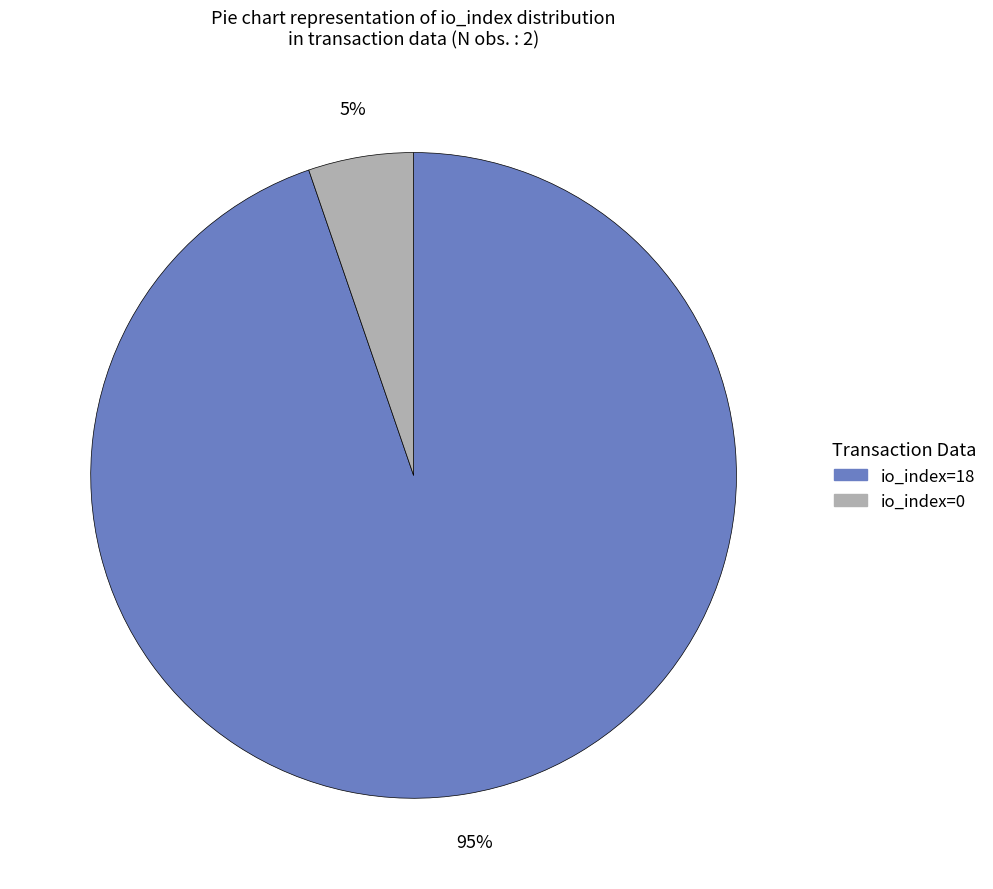

Which category has the biggest portion of the pie?

io_index=18